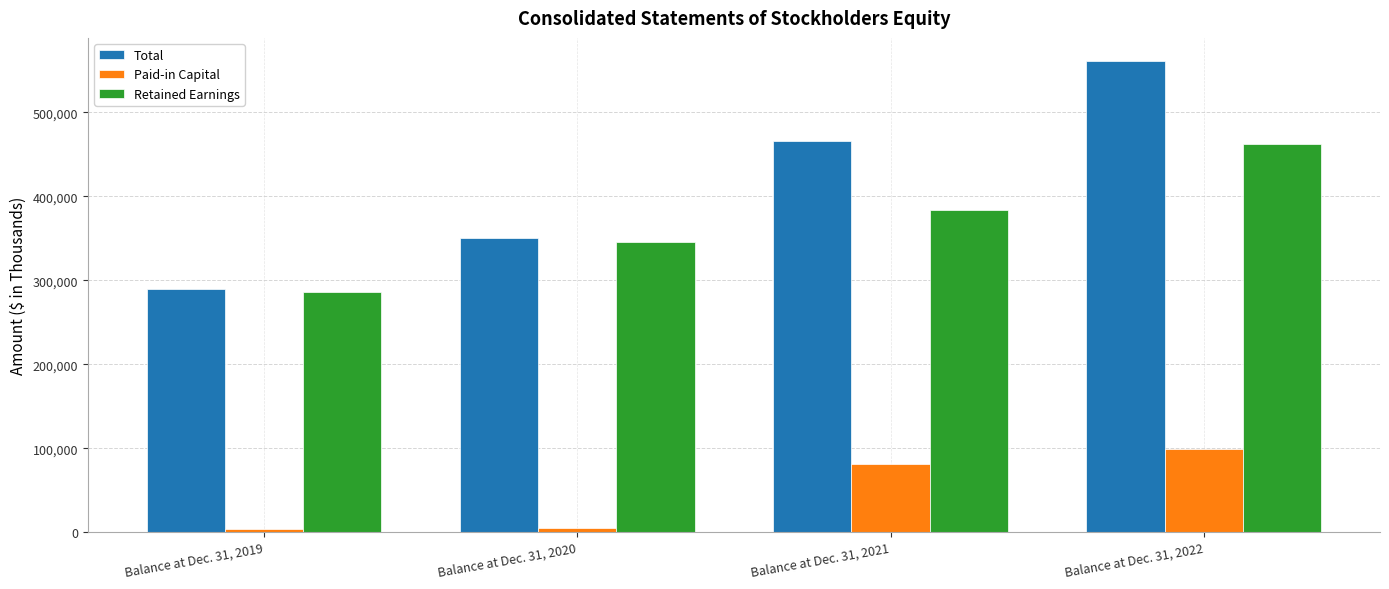

What is the average value of the Total series?

416972